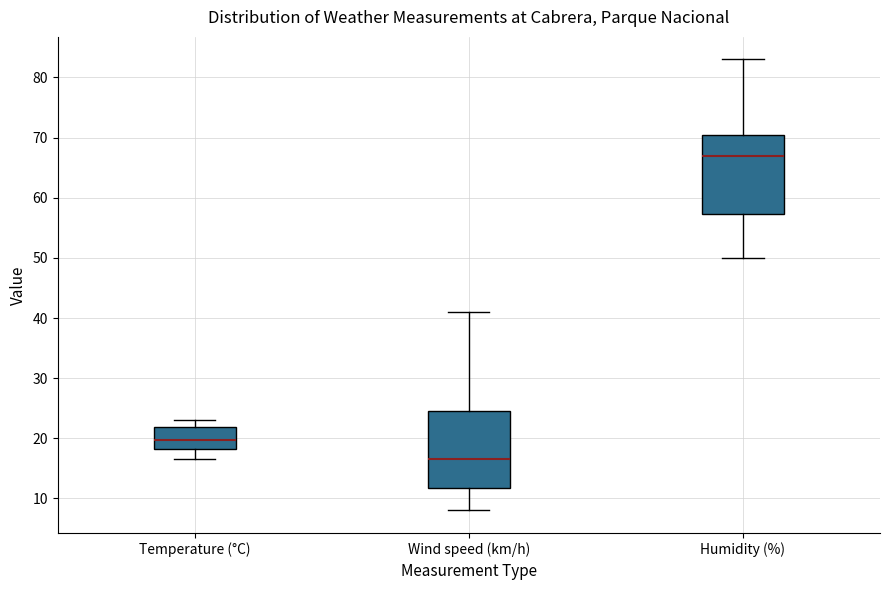

Reading left to right, transcribe this box plot: for each box, give where its median line is, the range the box spans, and where its two whiskers end, as read against the y-axis. The values are not printed on the chart, so give them approximately, as read against the axis.

Temperature (°C): median 20, box 18 to 22, whiskers 17 to 23
Wind speed (km/h): median 17, box 12 to 25, whiskers 8 to 41
Humidity (%): median 67, box 57 to 71, whiskers 50 to 83